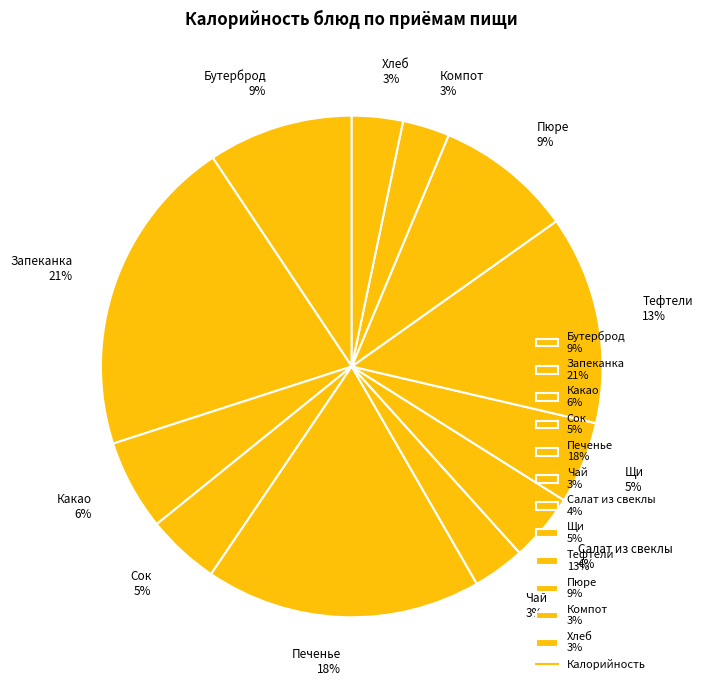

Which slice is the largest?

Запеканка 21%